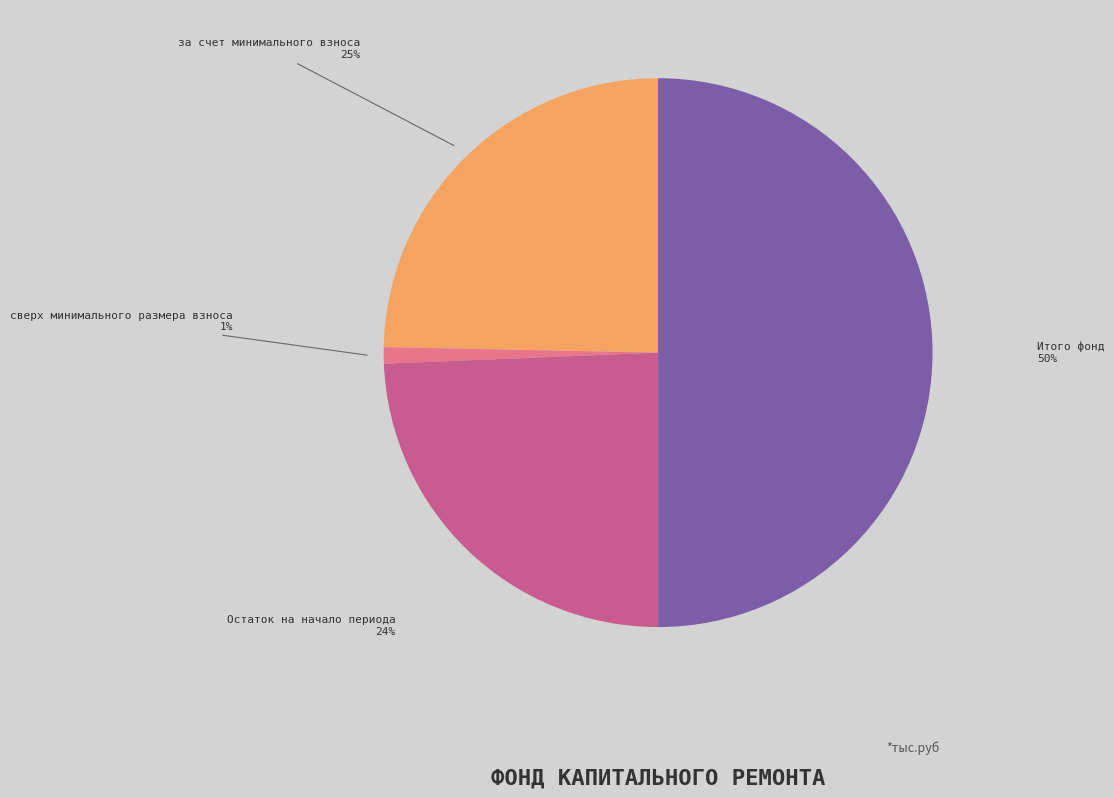

Is the sum of Остаток на начало периода and Итого фонд greater than half?

Yes